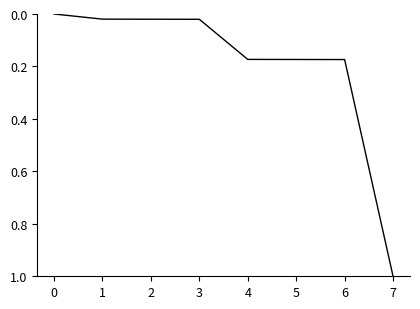

What is the difference between the maximum and minimum values?

1.0